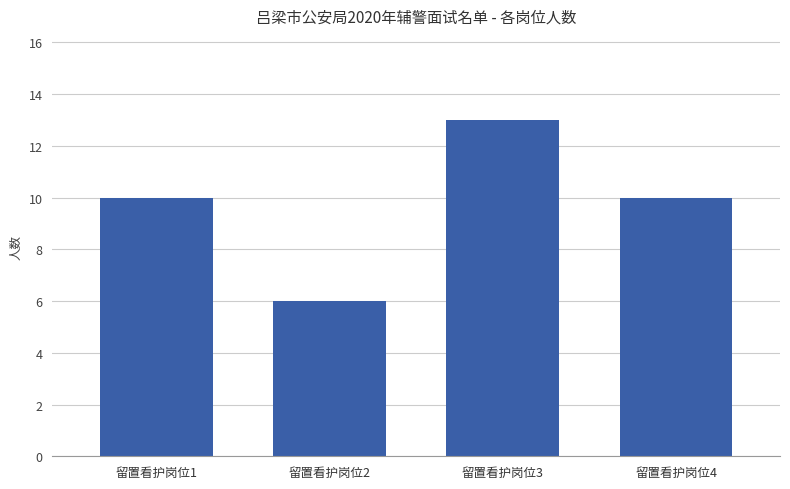

How many values are between 10 and 13?

3